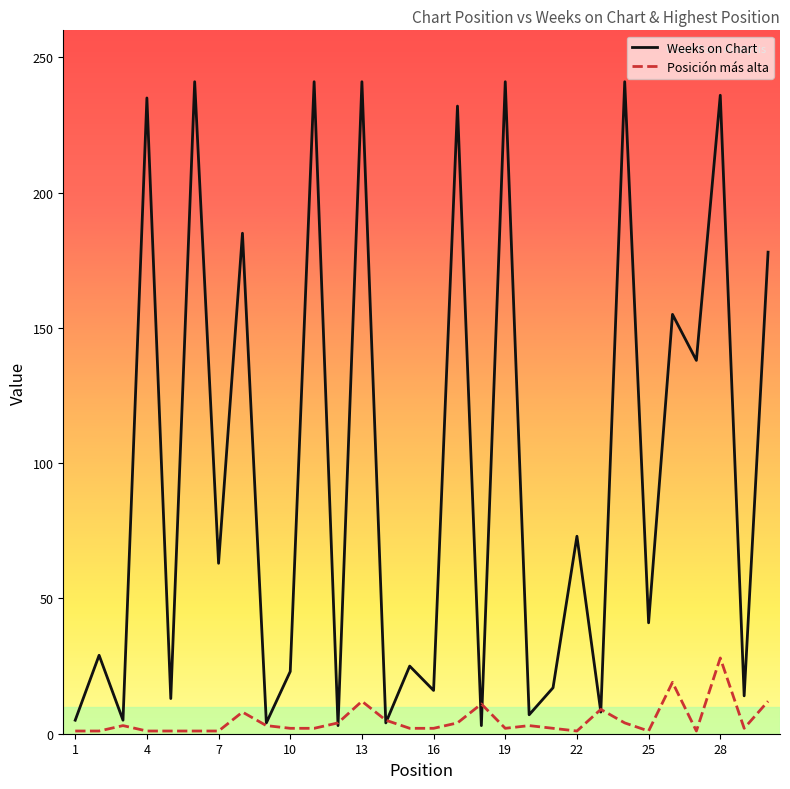

Which series has the widest spread of values?

Weeks on Chart